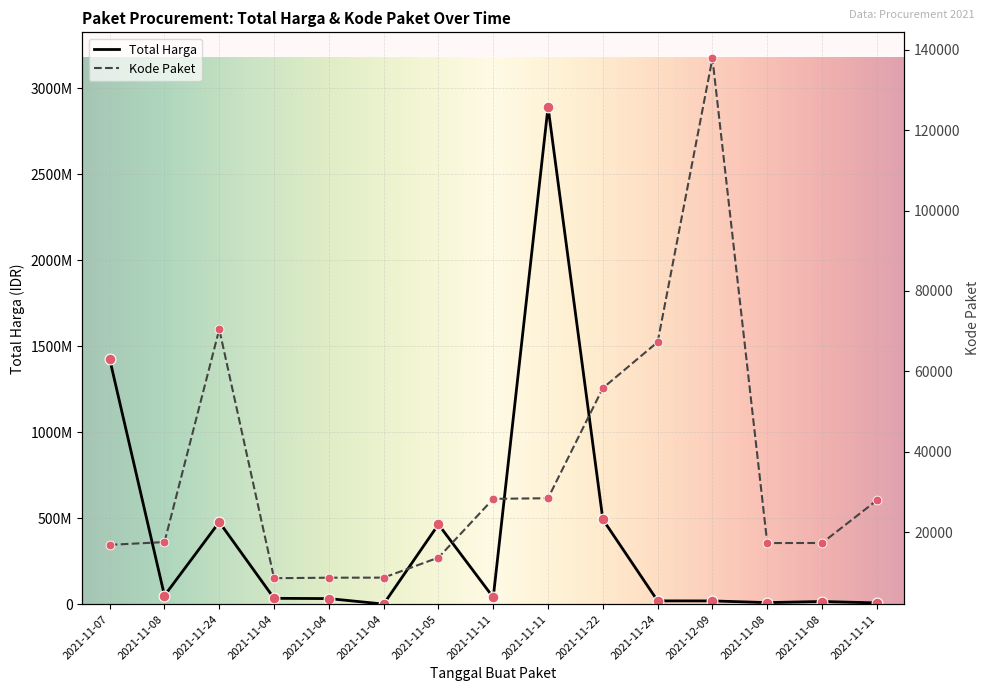

Which series has the widest spread of Y values?

Total Harga